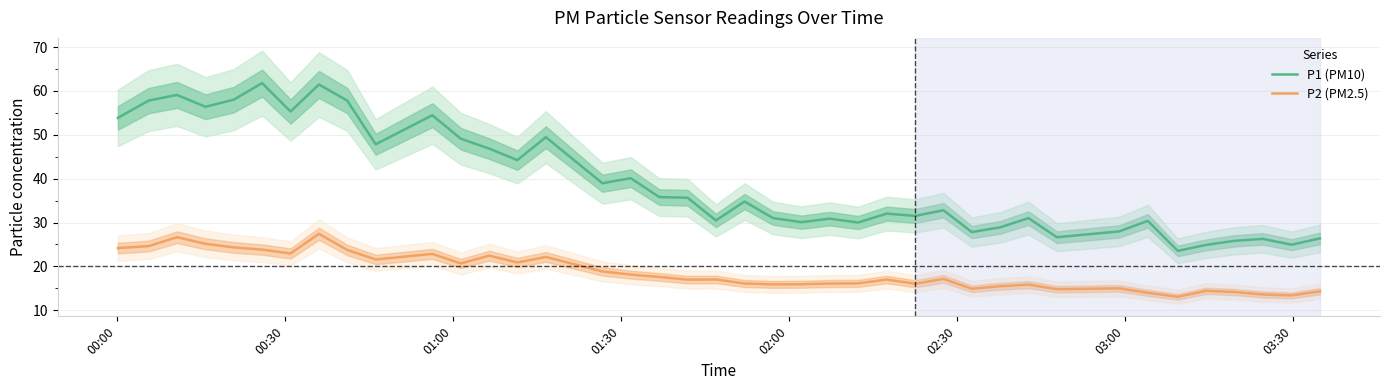

What is the minimum value for P1 (PM10)?

23.6